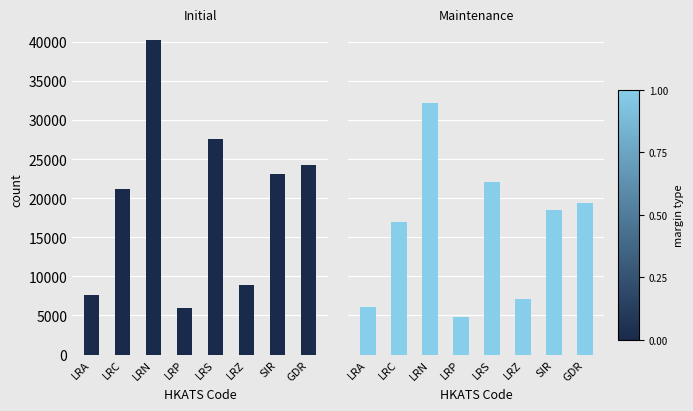

The Initial series shows 23088 at SIR. True or false?

True